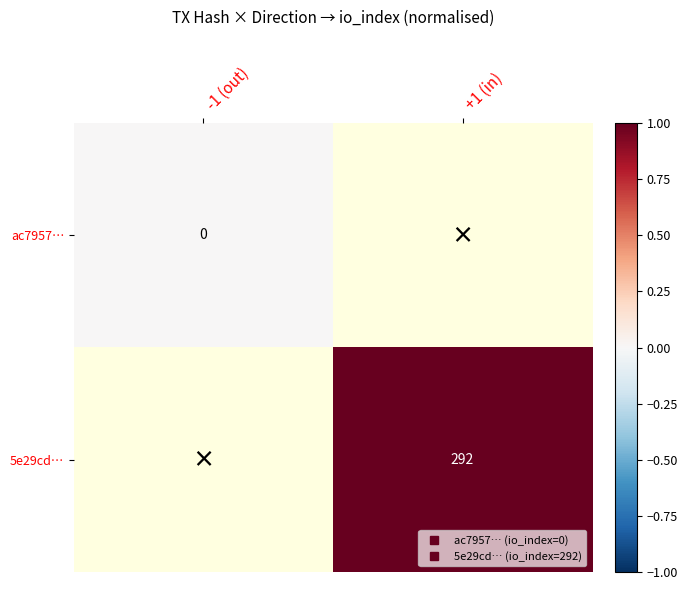

Is the value of 5e29cd… at -1 (out) greater than the value of ac7957… at -1 (out)?

No